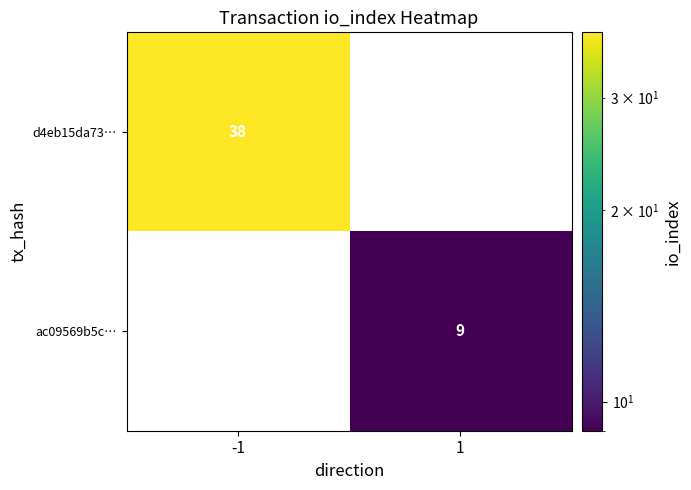

How many data points does each series have?

2